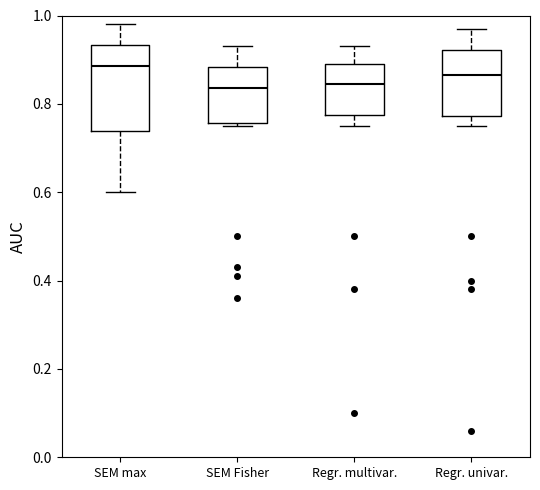

Comparing the boxes themselves (not the whiskers), which one is the tallest?

SEM max